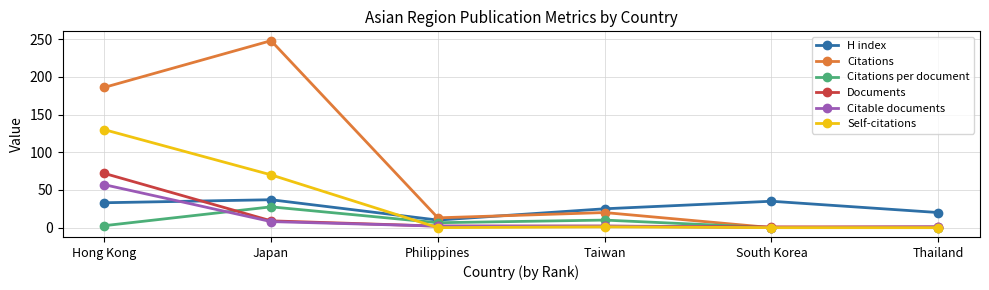

Which category has the highest value in the Self-citations series?

Hong Kong